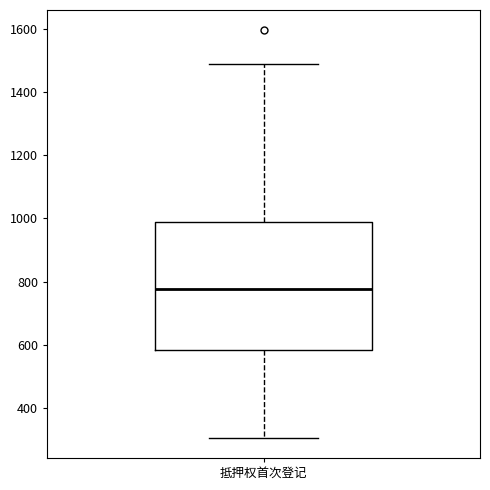

Read this box plot against the y-axis: the position of the median line, the range covered by the box, and the ends of both whiskers. The values are not printed on the chart, so give them approximately, as read against the axis.

median 780, box 580 to 980, whiskers 300 to 1480